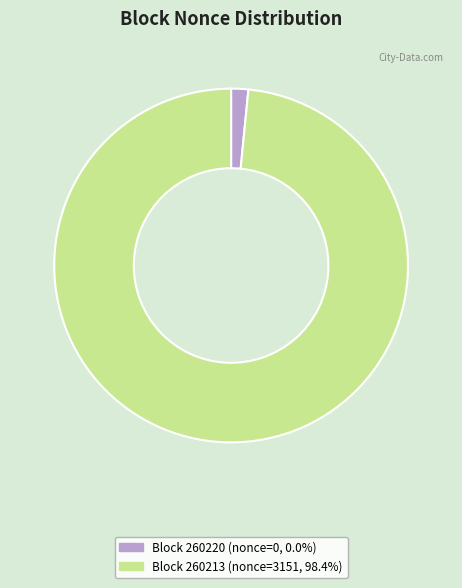

Is there any slice that represents more than half of the pie?

Yes